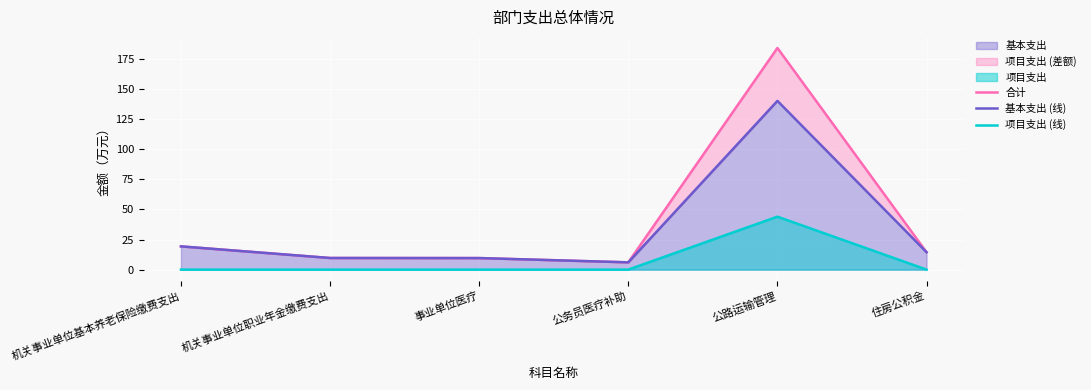

Reading left to right, what are all the values shown in this chart?

合计: 机关事业单位基本养老保险缴费支出=19.3	机关事业单位职业年金缴费支出=9.7	事业单位医疗=9.6	公务员医疗补助=6.0	公路运输管理=184.2	住房公积金=14.5
基本支出 (线): 机关事业单位基本养老保险缴费支出=19.3	机关事业单位职业年金缴费支出=9.7	事业单位医疗=9.6	公务员医疗补助=6.0	公路运输管理=140.2	住房公积金=14.5
项目支出 (线): 机关事业单位基本养老保险缴费支出=0.0	机关事业单位职业年金缴费支出=0.0	事业单位医疗=0.0	公务员医疗补助=0.0	公路运输管理=44.0	住房公积金=0.0